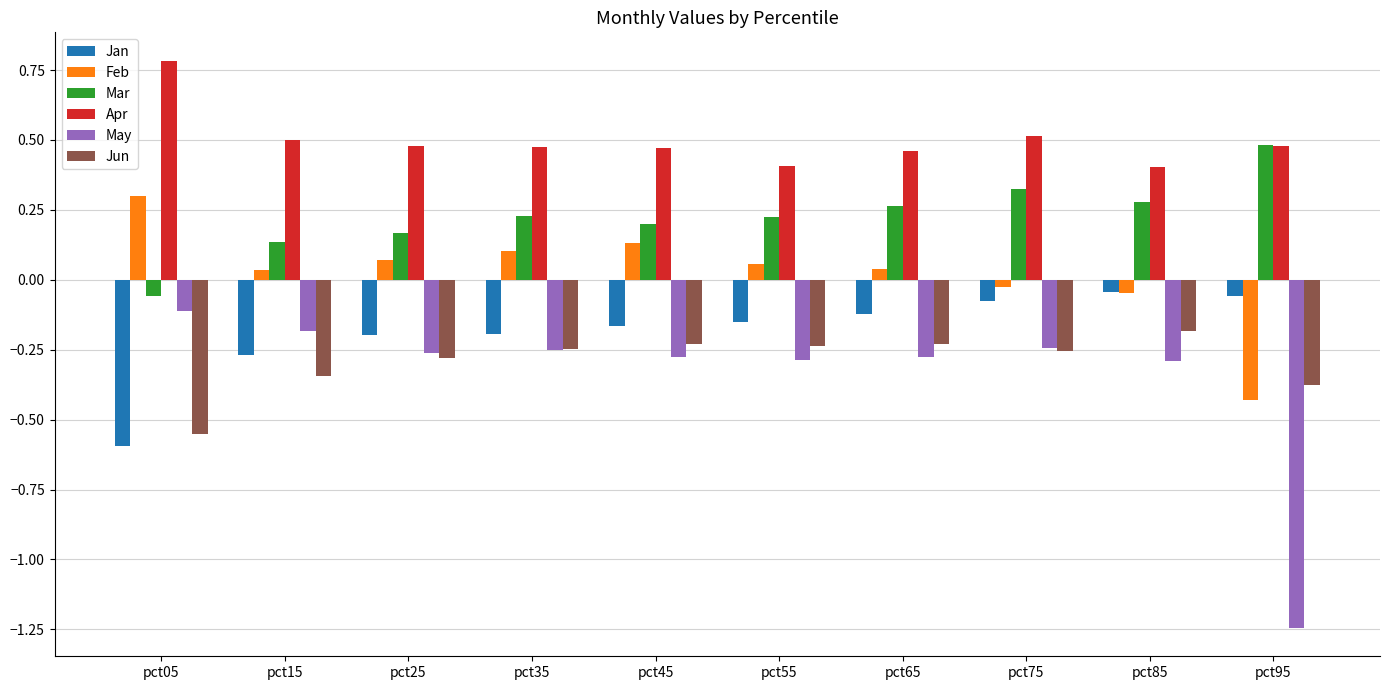

What is the difference between the second highest and minimum values in the May series?

1.1